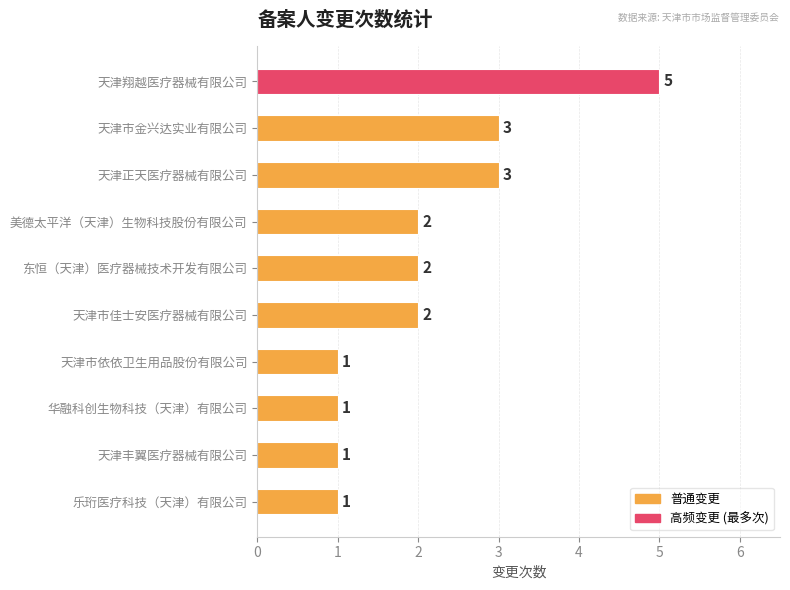

Reading bottom to top, what are all the values shown in this chart?

乐珩医疗科技（天津）有限公司=1	天津丰翼医疗器械有限公司=1	华融科创生物科技（天津）有限公司=1	天津市依依卫生用品股份有限公司=1	天津市佳士安医疗器械有限公司=2	东恒（天津）医疗器械技术开发有限公司=2	美德太平洋（天津）生物科技股份有限公司=2	天津正天医疗器械有限公司=3	天津市金兴达实业有限公司=3	天津翔越医疗器械有限公司=5